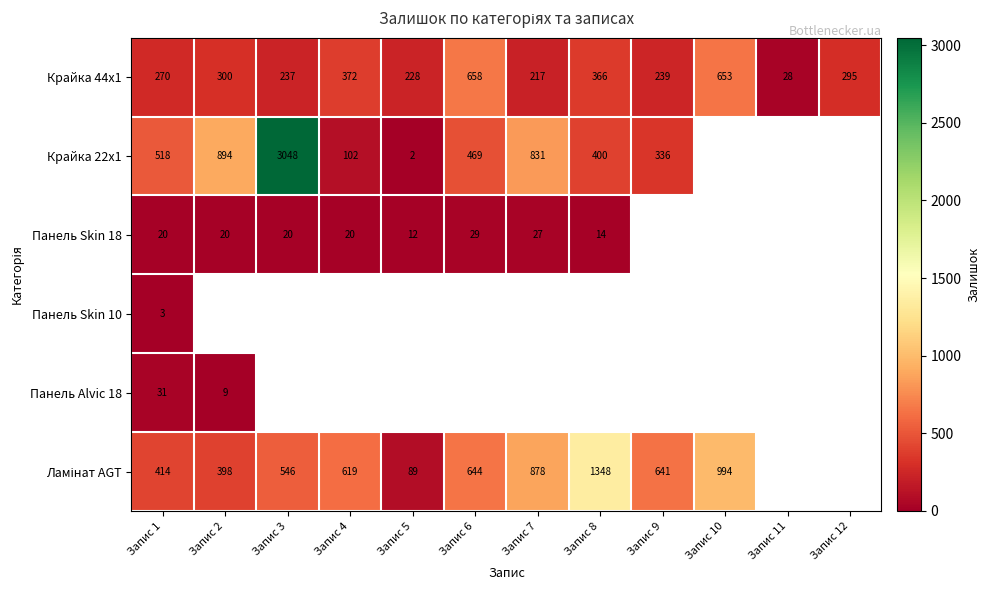

Which has a higher value, Запис 9 or Запис 4?

Запис 4